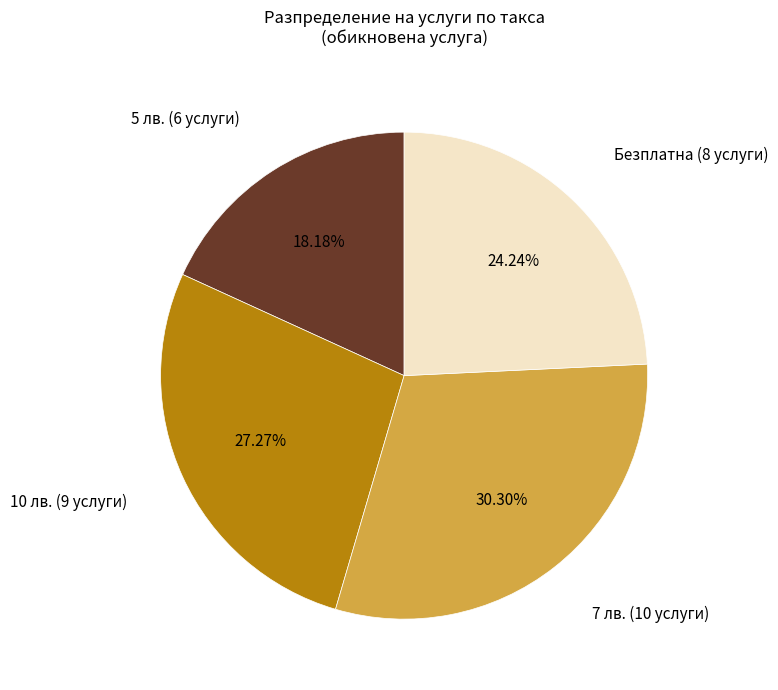

Do 5 лв. (6 услуги) and 7 лв. (10 услуги) together represent more than half of the pie?

No